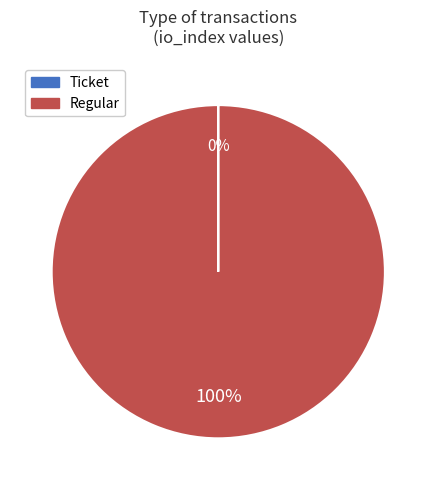

Is there any slice that represents more than half of the pie?

Yes